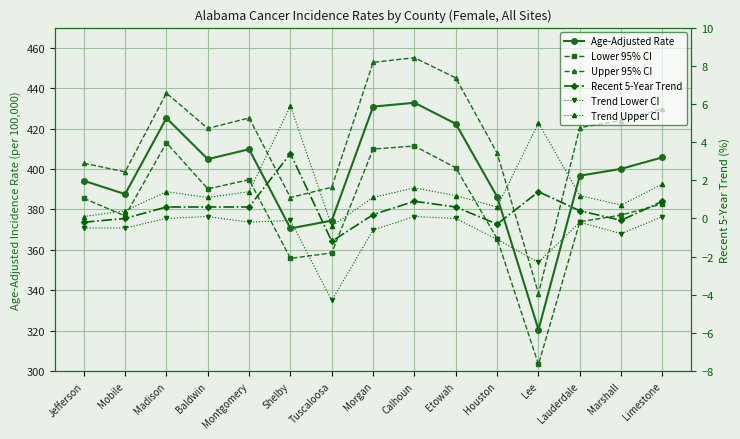

What is the total value across all series at Morgan?

1294.3